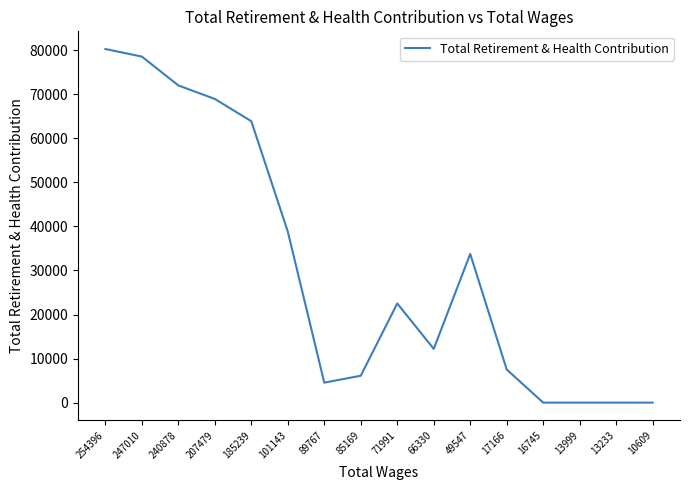

Which label corresponds to the largest value in the chart?

254396